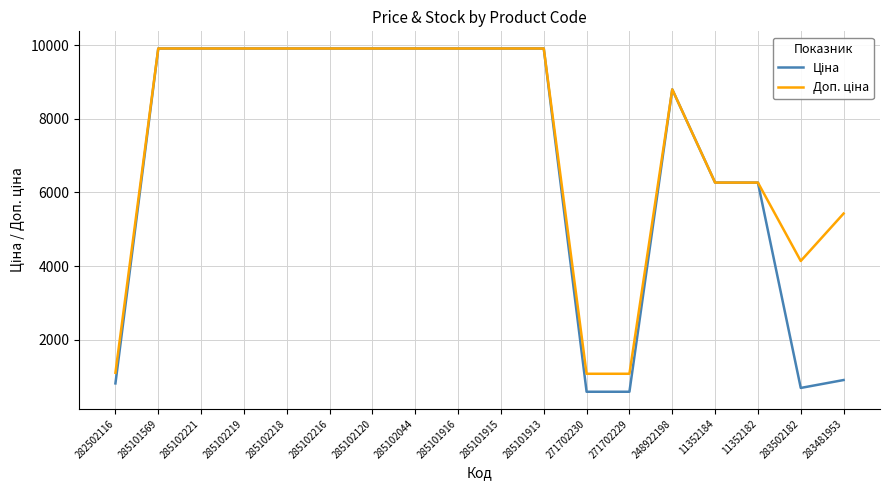

What is the total value across all series at 271702230?

1660.4